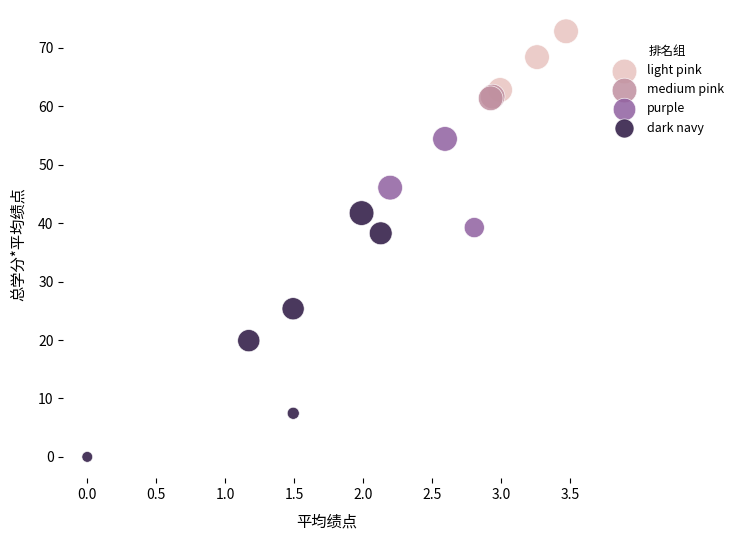

What are all the series names shown in the legend?

light pink, medium pink, purple, dark navy